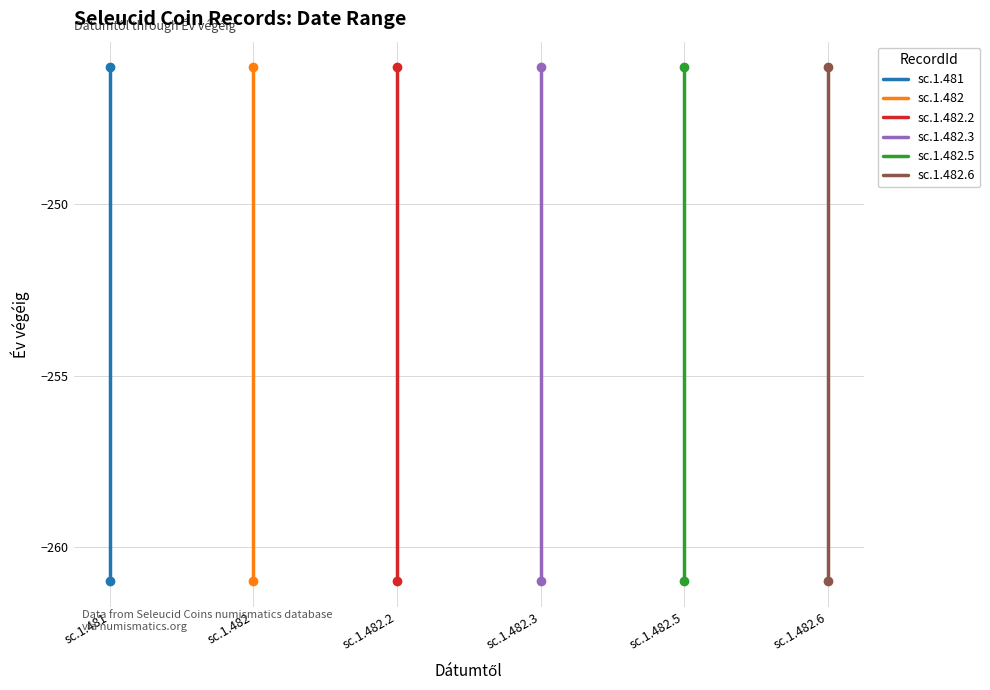

Which category has the lowest value across all series?

sc.1.481